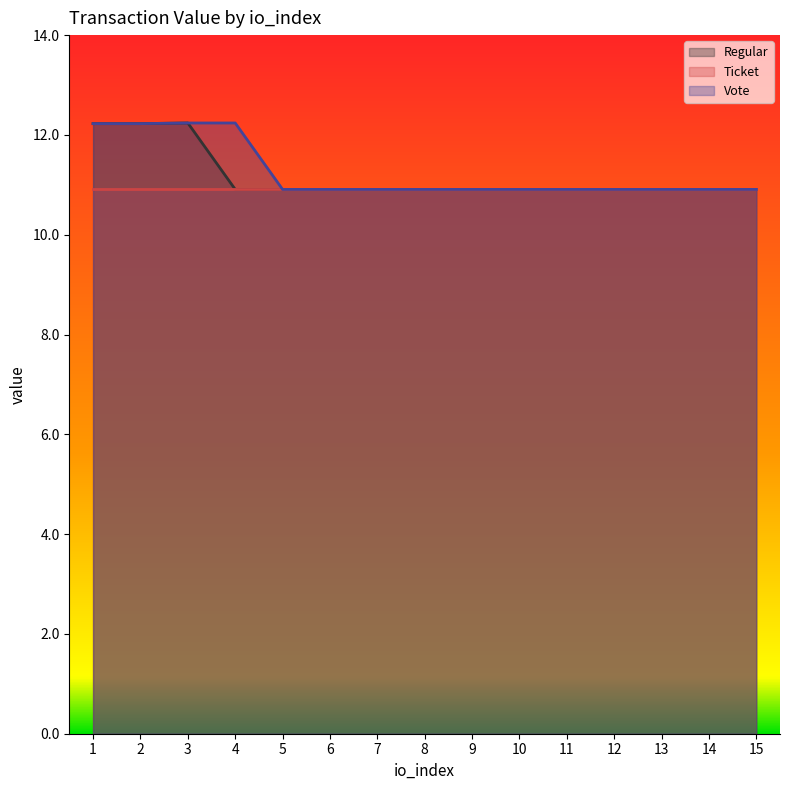

Which series has the largest total across all categories?

Vote